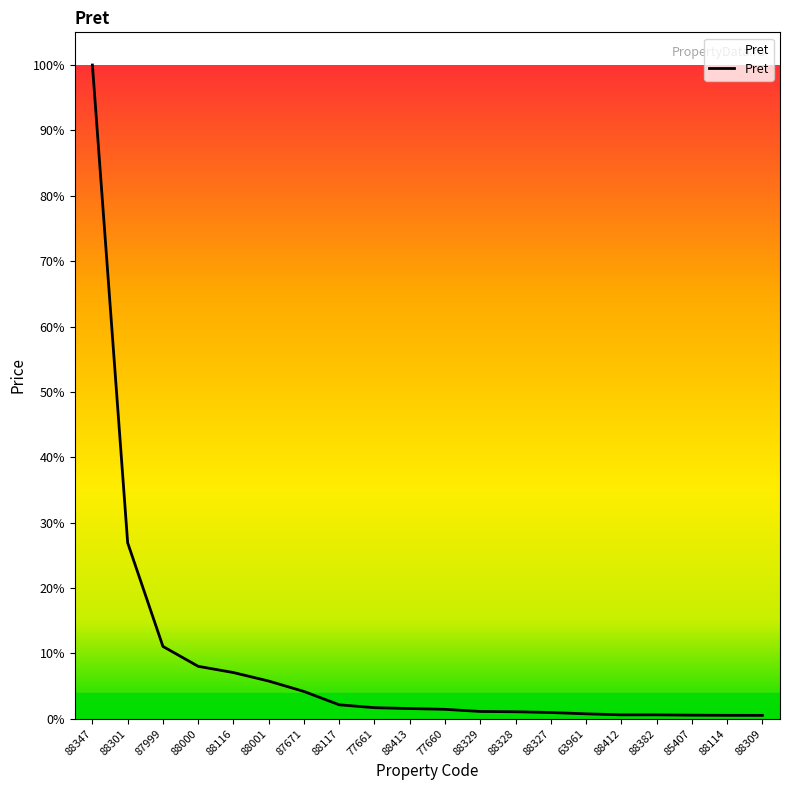

Does the chart display data point markers on the line(s)?

No